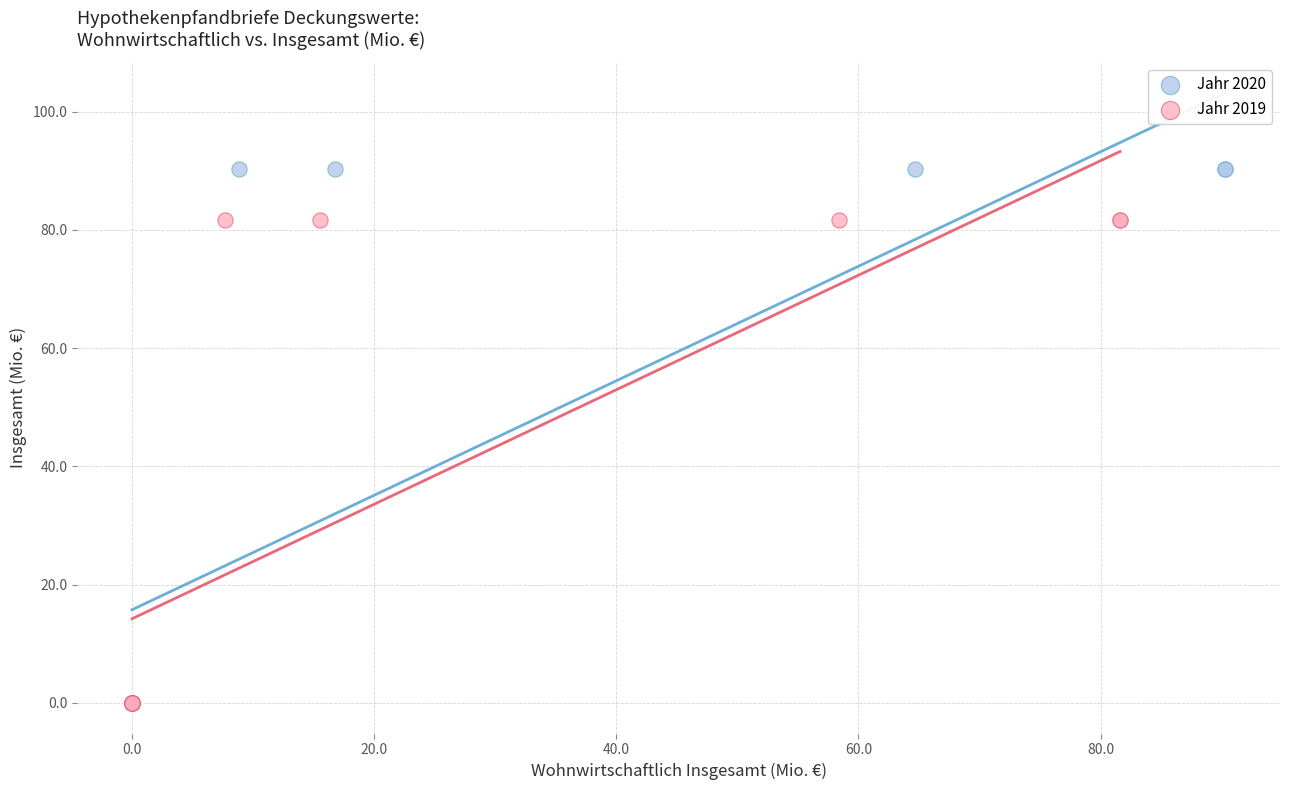

Which series reaches the maximum Y coordinate?

Jahr 2020